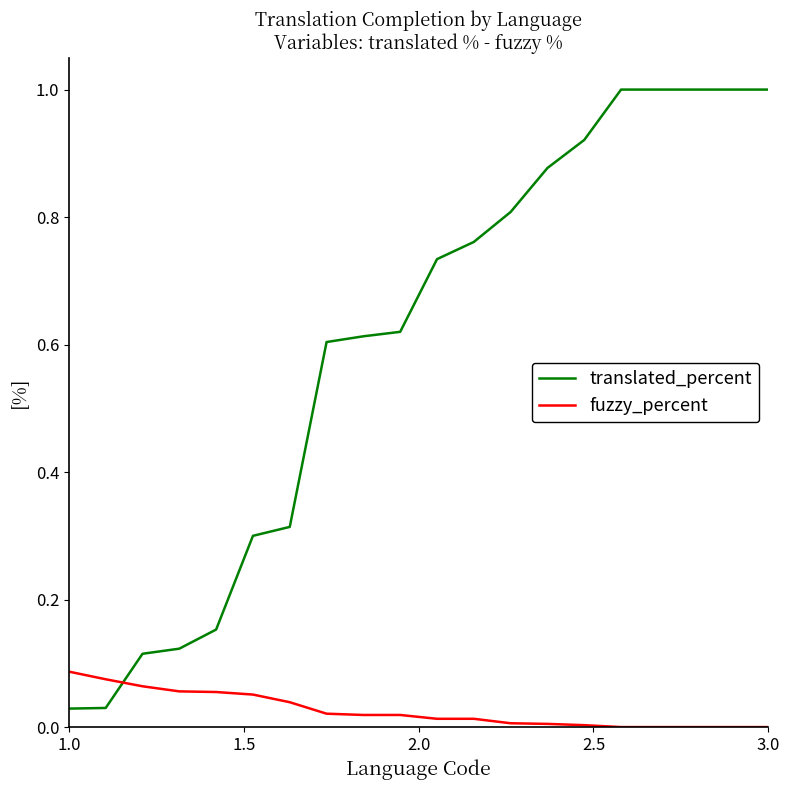

After their last crossing, which series has the higher values: translated_percent or fuzzy_percent?

translated_percent